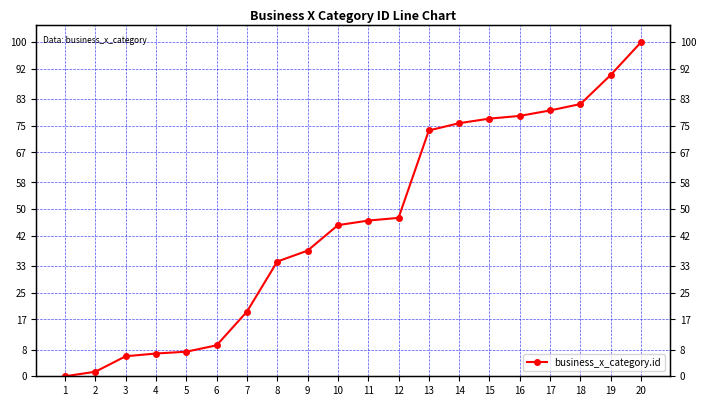

How many categories are shown in the chart?

20